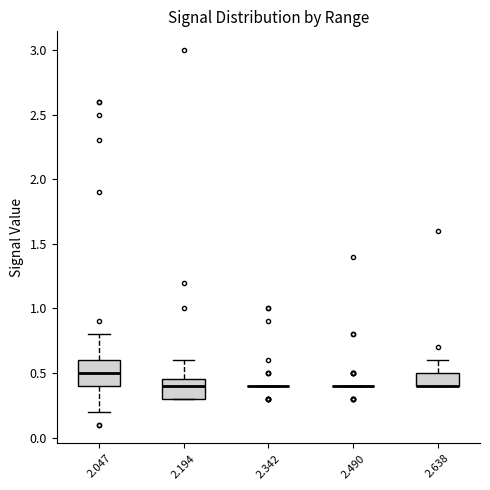

Reading left to right, transcribe this box plot: for each box, give where its median line is, the range the box spans, and where its two whiskers end, as read against the y-axis. The values are not printed on the chart, so give them approximately, as read against the axis.

2.047: median 0.50, box 0.40 to 0.60, whiskers 0.20 to 0.80
2.194: median 0.40, box 0.30 to 0.45, whiskers 0.30 to 0.60
2.342: box collapsed to a line at 0.40, whiskers 0.40 to 0.40
2.490: box collapsed to a line at 0.40, whiskers 0.40 to 0.40
2.638: median 0.40 (drawn on the box's lower edge), box 0.40 to 0.50, whiskers 0.40 to 0.60